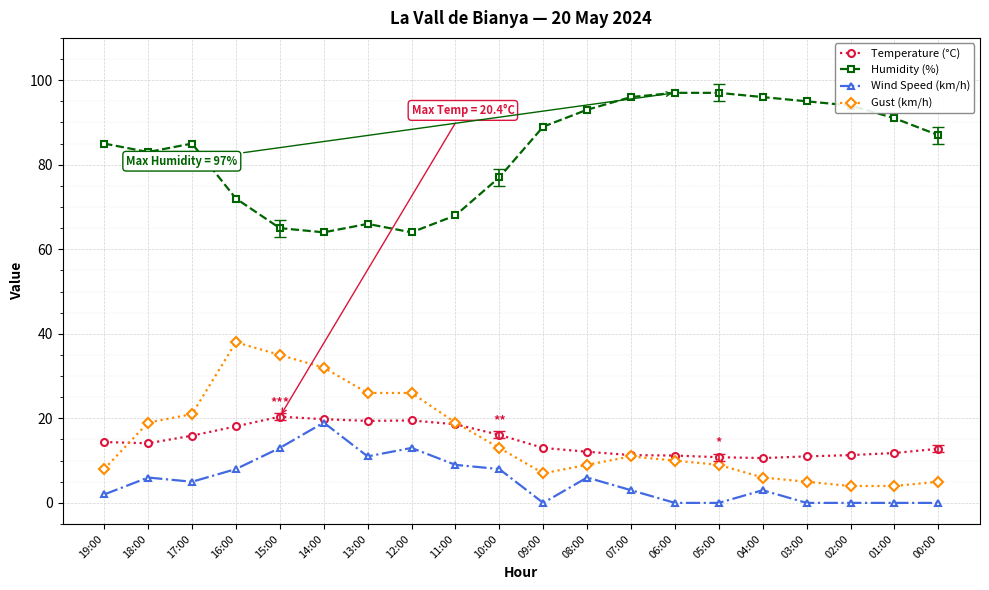

Count the number of data series in this chart.

4